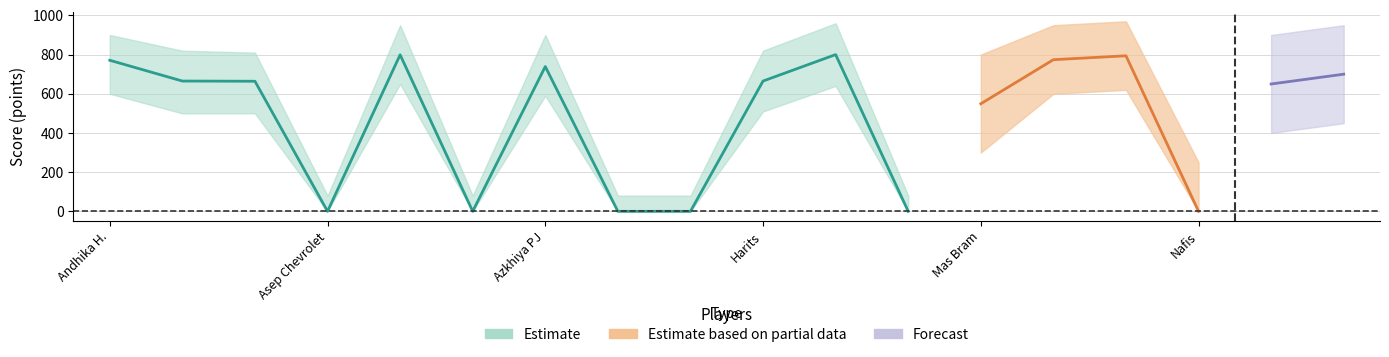

What is the label of the 8th point from the right?

Lili Winda Sari